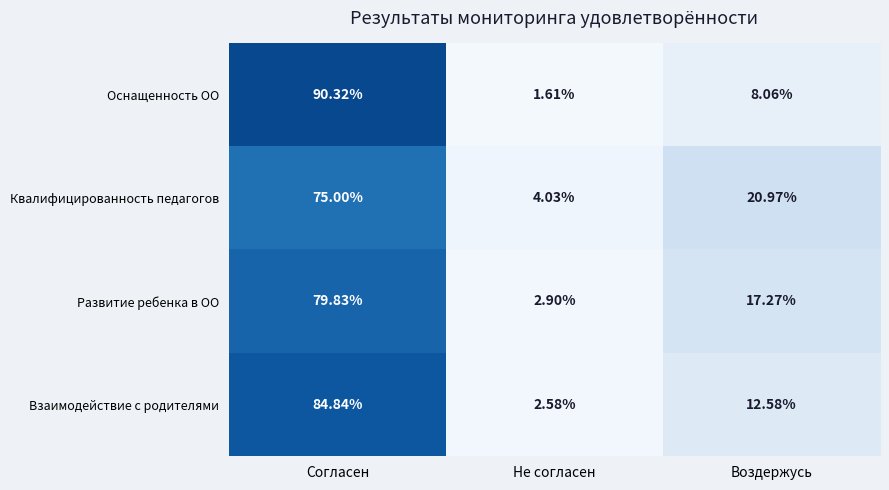

At which category is the sum across all series the highest?

Согласен